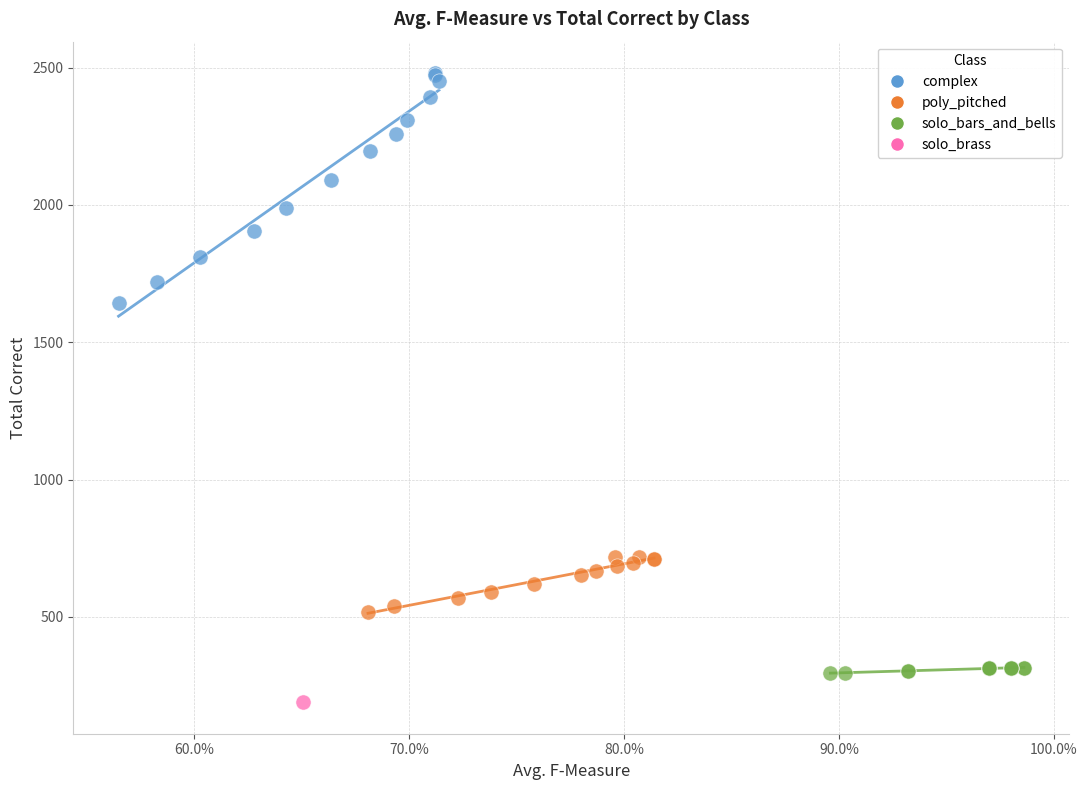

What are all the series names shown in the legend?

complex, poly_pitched, solo_bars_and_bells, solo_brass